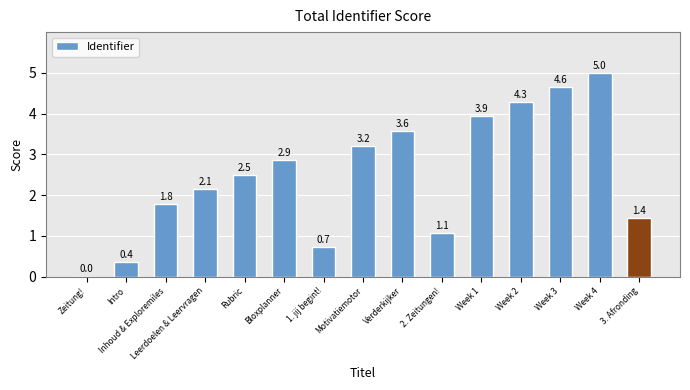

What is the difference between the values at Week 1 and 2. Zeitungen!?

2.9